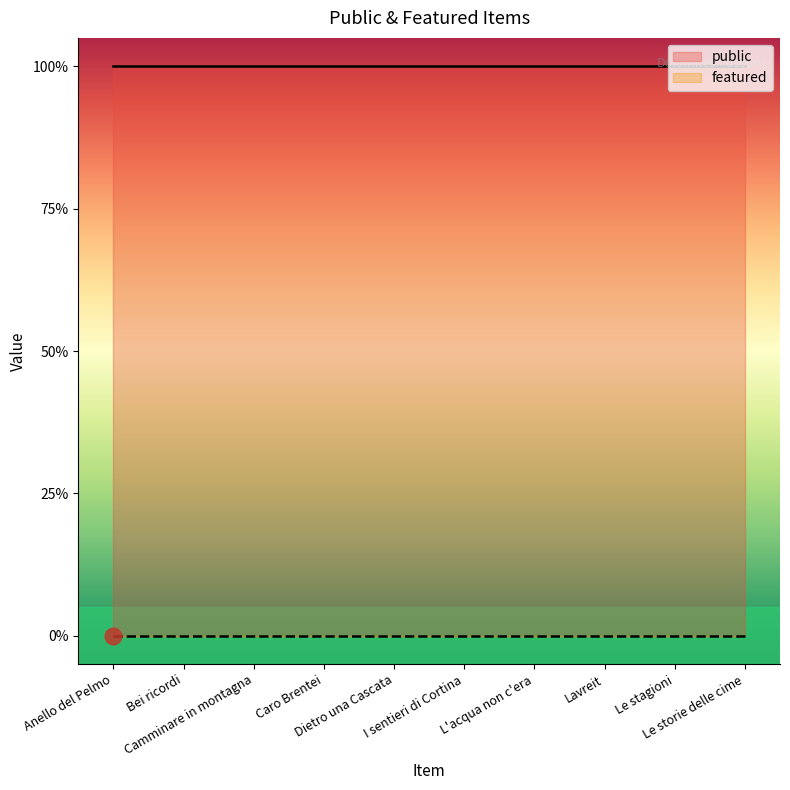

Reading left to right, what are all the values shown in this chart?

public: 1	1	1	1	1	1	1	1	1	1
featured: 0	0	0	0	0	0	0	0	0	0